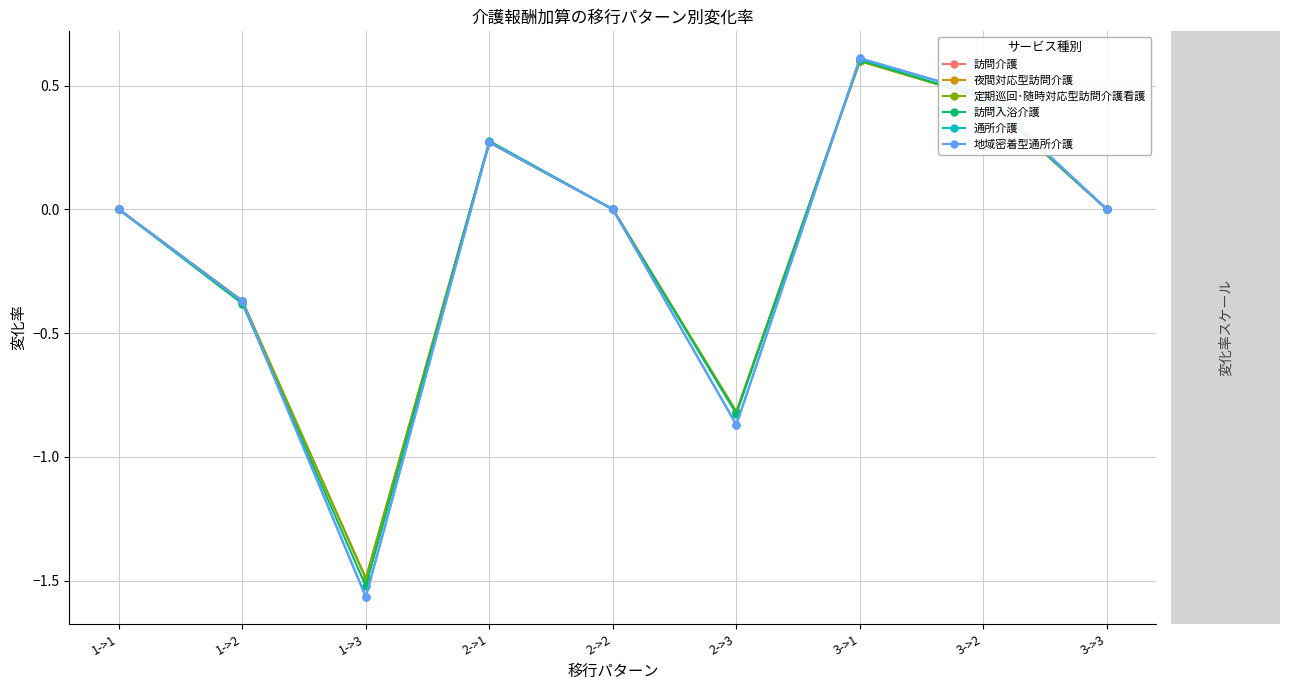

Reading right to left, transcribe all the data shown in this chart.

訪問介護: 3->3=0.0	3->2=0.5	3->1=0.6	2->3=-0.8	2->2=0.0	2->1=0.3	1->3=-1.5	1->2=-0.4	1->1=0.0
夜間対応型訪問介護: 3->3=0.0	3->2=0.5	3->1=0.6	2->3=-0.8	2->2=0.0	2->1=0.3	1->3=-1.5	1->2=-0.4	1->1=0.0
定期巡回･随時対応型訪問介護看護: 3->3=0.0	3->2=0.5	3->1=0.6	2->3=-0.8	2->2=0.0	2->1=0.3	1->3=-1.5	1->2=-0.4	1->1=0.0
訪問入浴介護: 3->3=0.0	3->2=0.5	3->1=0.6	2->3=-0.8	2->2=0.0	2->1=0.3	1->3=-1.5	1->2=-0.4	1->1=0.0
通所介護: 3->3=0.0	3->2=0.5	3->1=0.6	2->3=-0.9	2->2=0.0	2->1=0.3	1->3=-1.6	1->2=-0.4	1->1=0.0
地域密着型通所介護: 3->3=0.0	3->2=0.5	3->1=0.6	2->3=-0.9	2->2=0.0	2->1=0.3	1->3=-1.6	1->2=-0.4	1->1=0.0